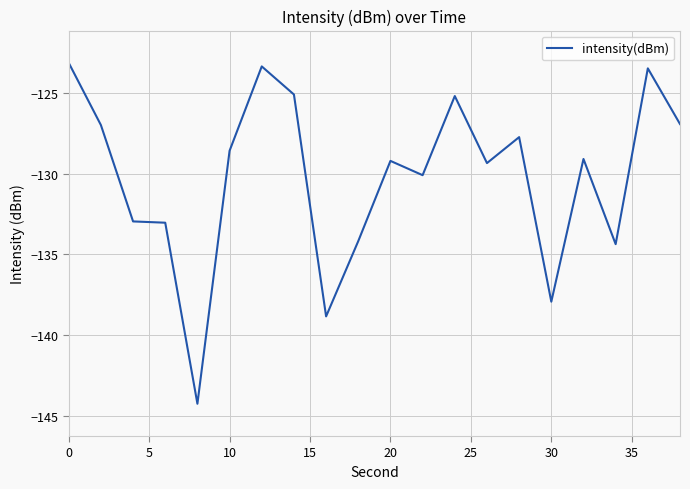

What is the difference between the maximum and minimum values?

21.1